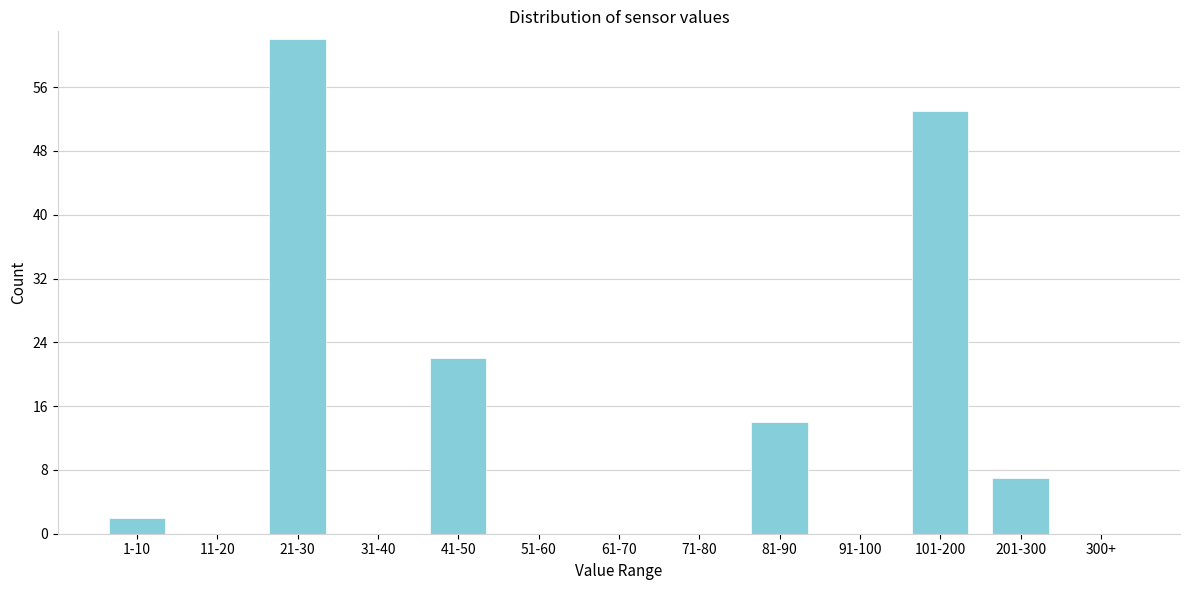

Reading left to right, what are all the values shown in this chart?

1-10=2	11-20=0	21-30=62	31-40=0	41-50=22	51-60=0	61-70=0	71-80=0	81-90=14	91-100=0	101-200=53	201-300=7	300+=0